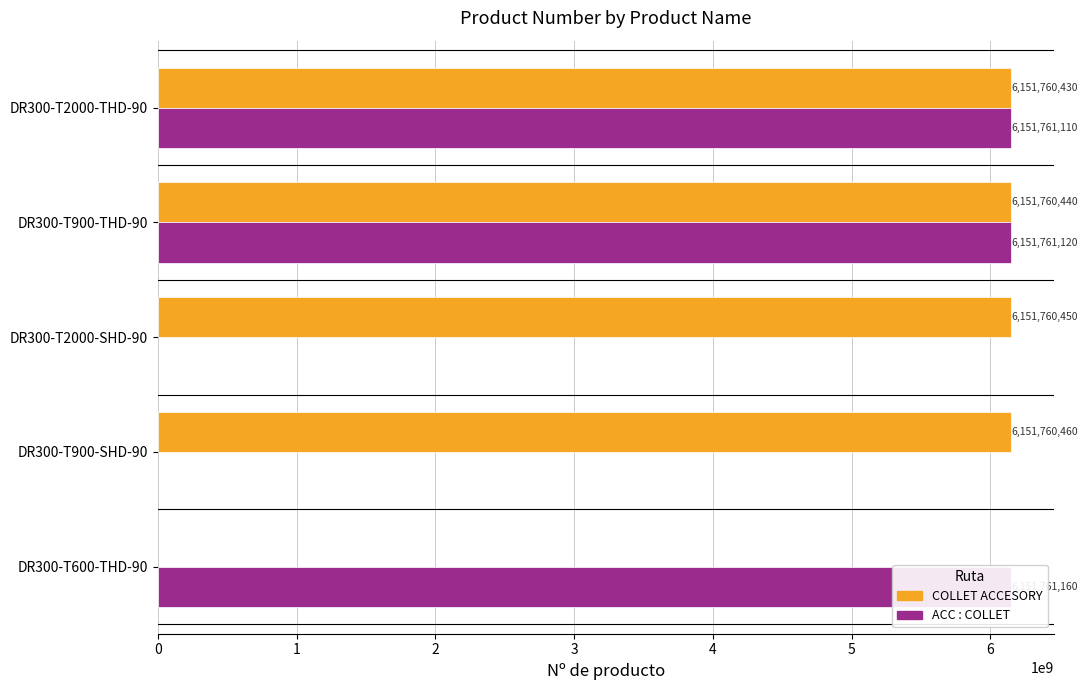

At how many categories does at least one series exceed 1334612759?

5